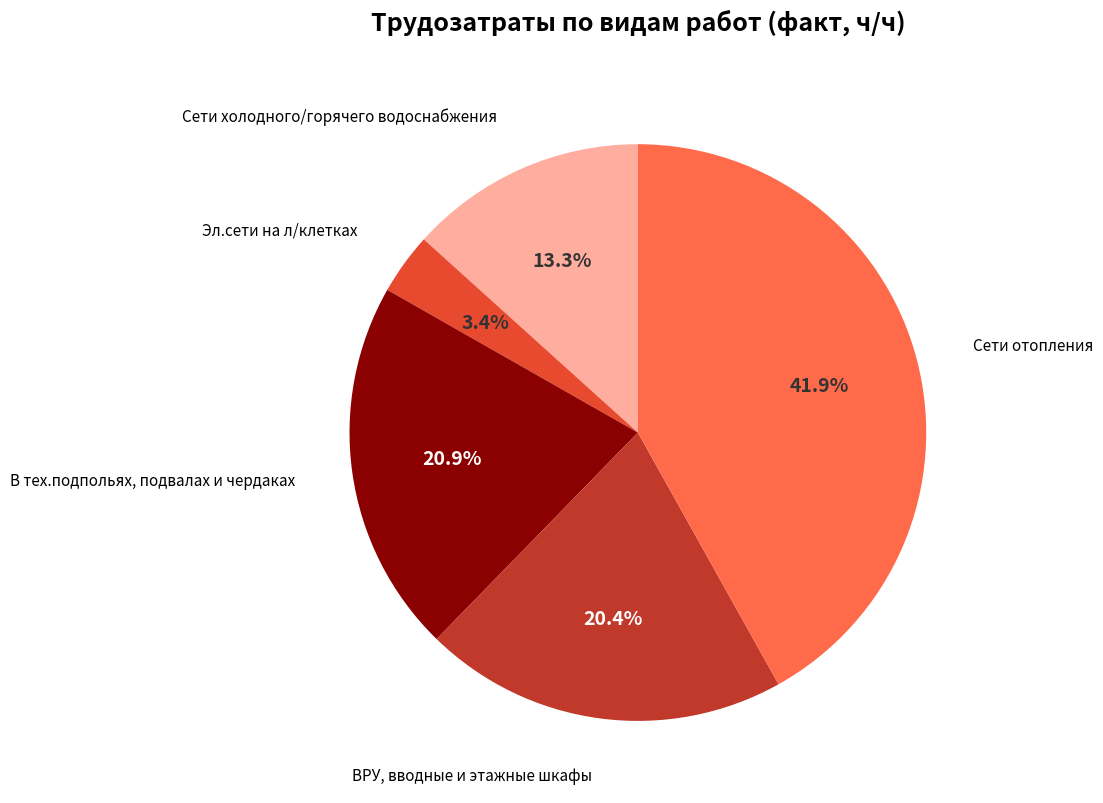

Is there any slice that represents more than half of the pie?

No